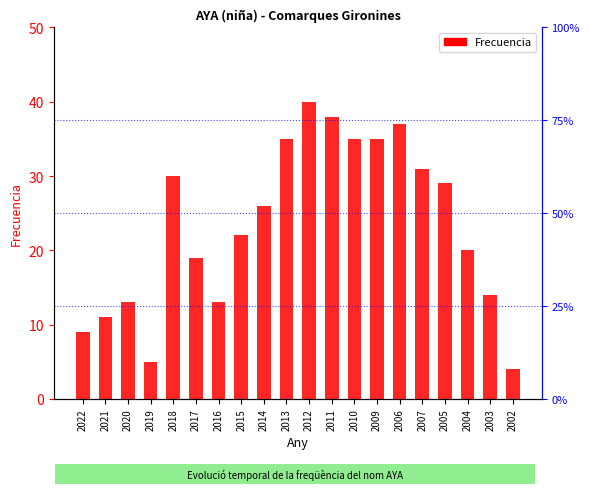

What is the minimum value shown in the chart?

4